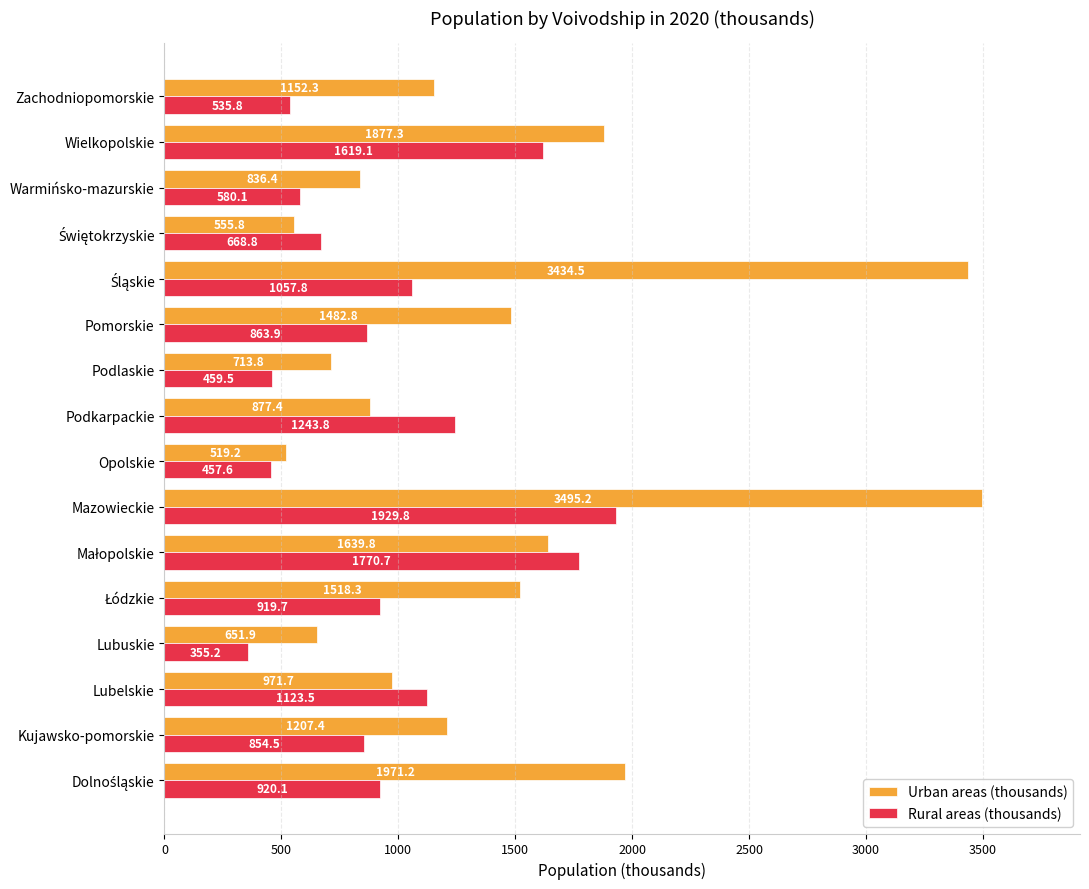

What is the difference between the maximum and minimum values in the Rural areas (thousands) series?

1574.6